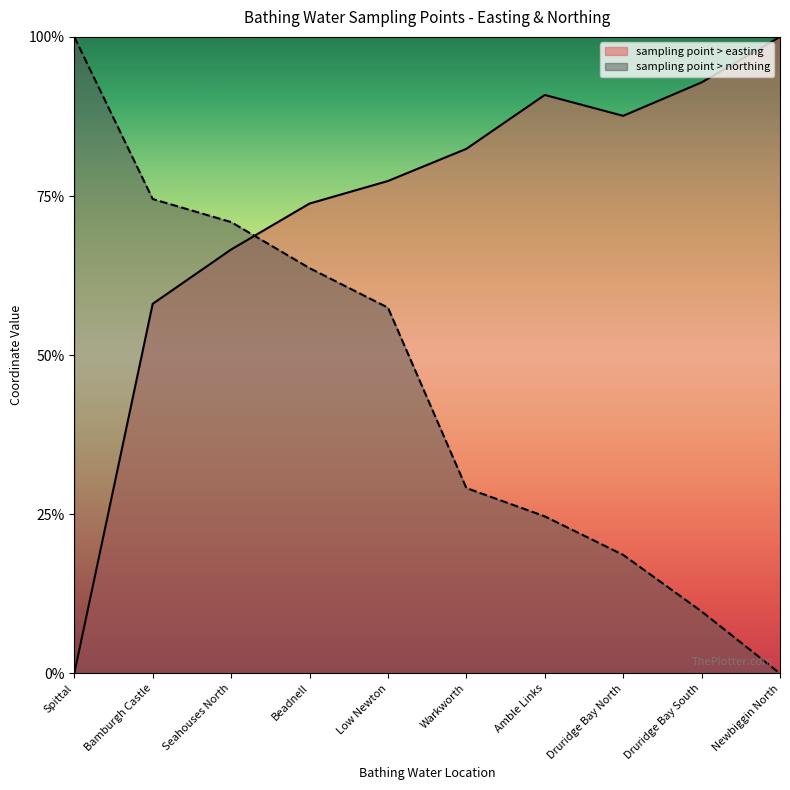

Does the chart display data point markers on the line(s)?

No